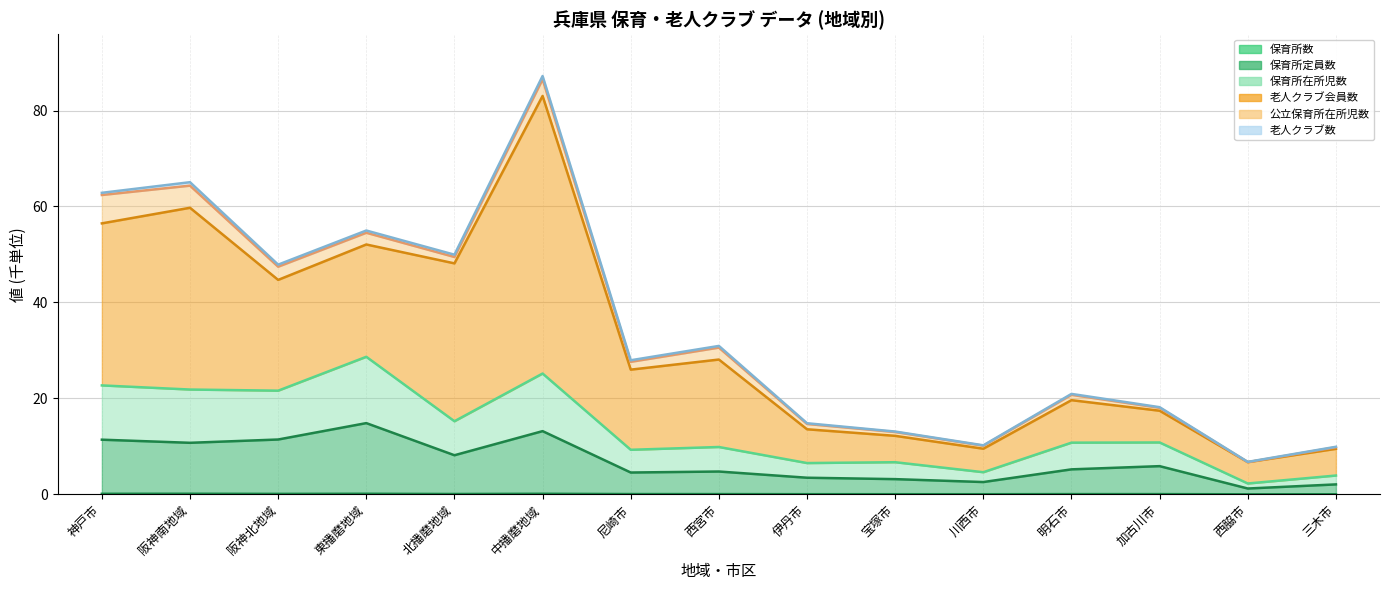

True or false: 保育所定員数 and 保育所在所児数 intersect in this chart.

False